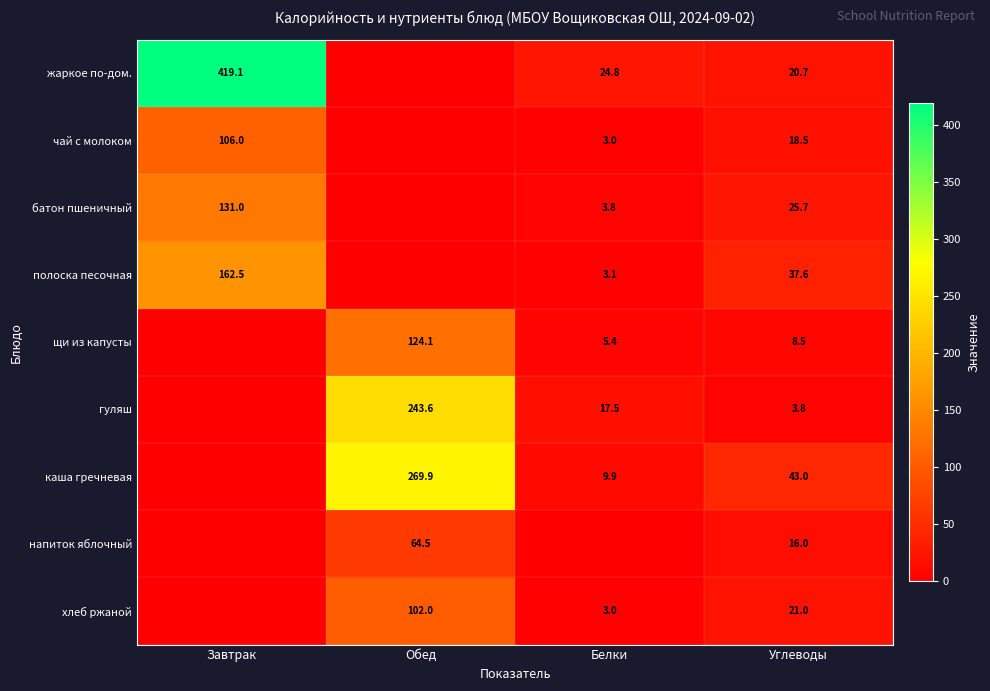

The value of полоска песочная at Углеводы is 37.6. True or false?

True